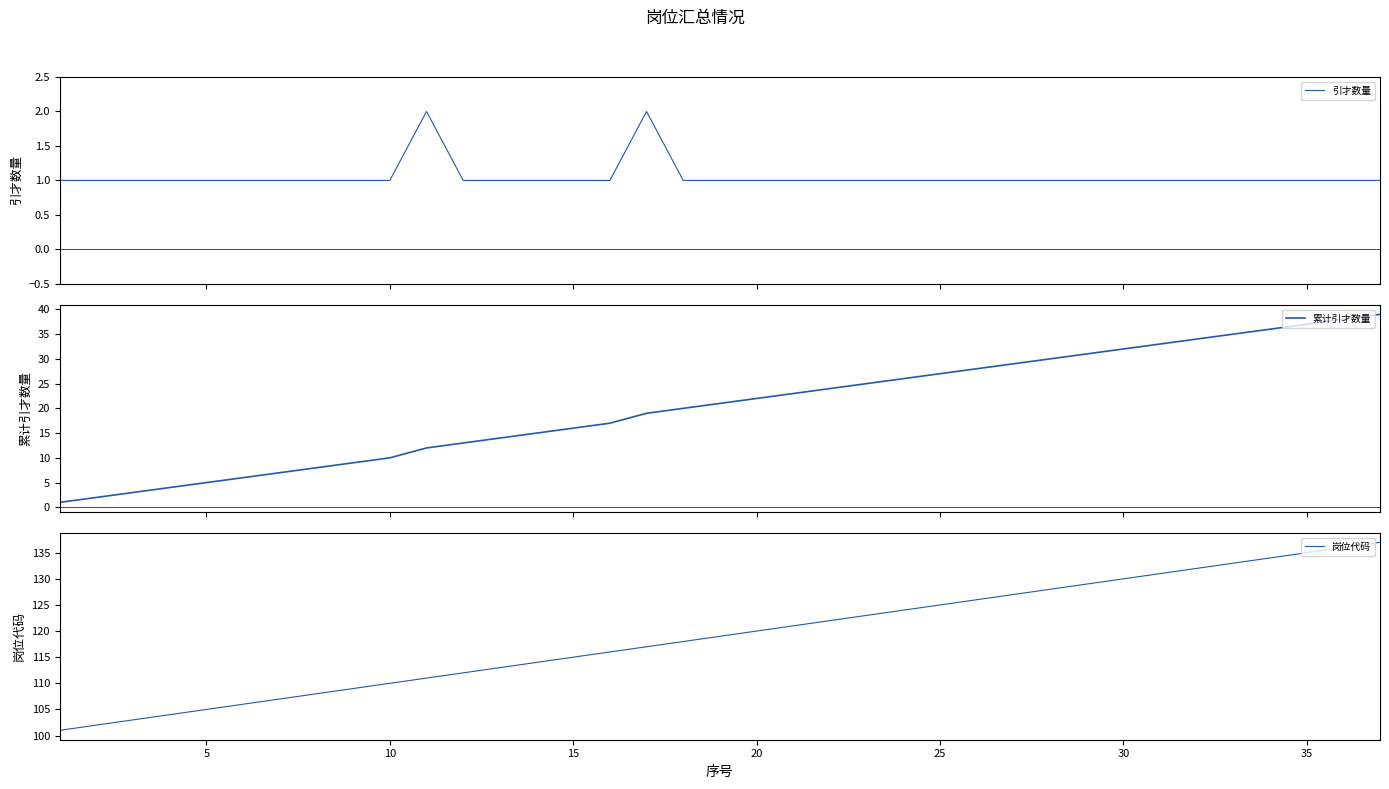

What is the maximum value for 累计引才数量?

39